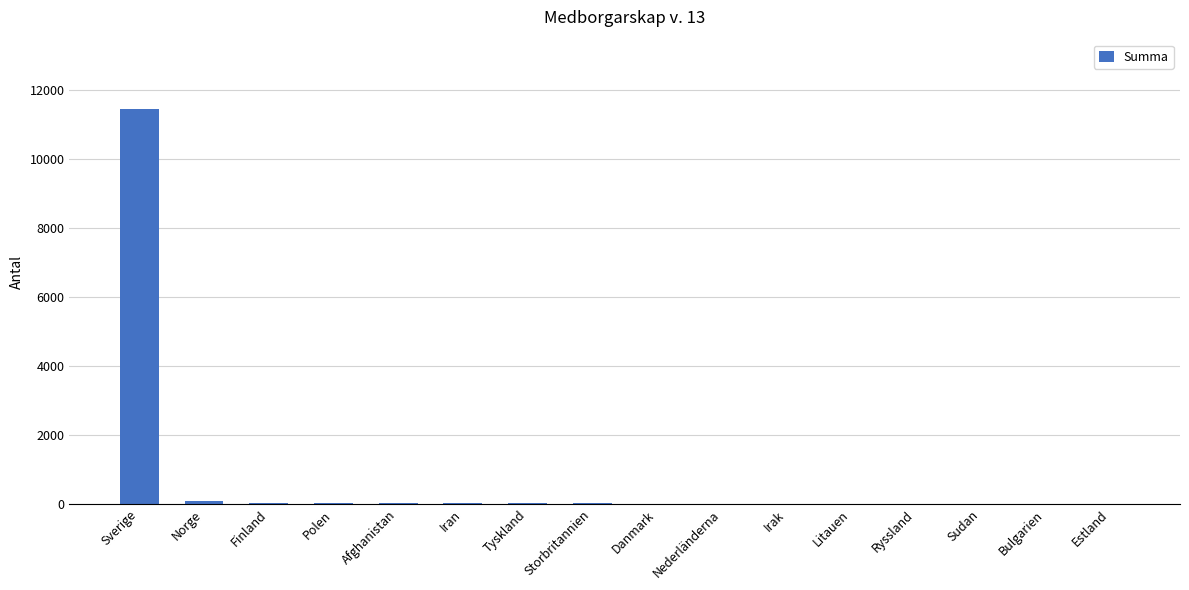

What is the approximate value at Tyskland, to the nearest 10?

20